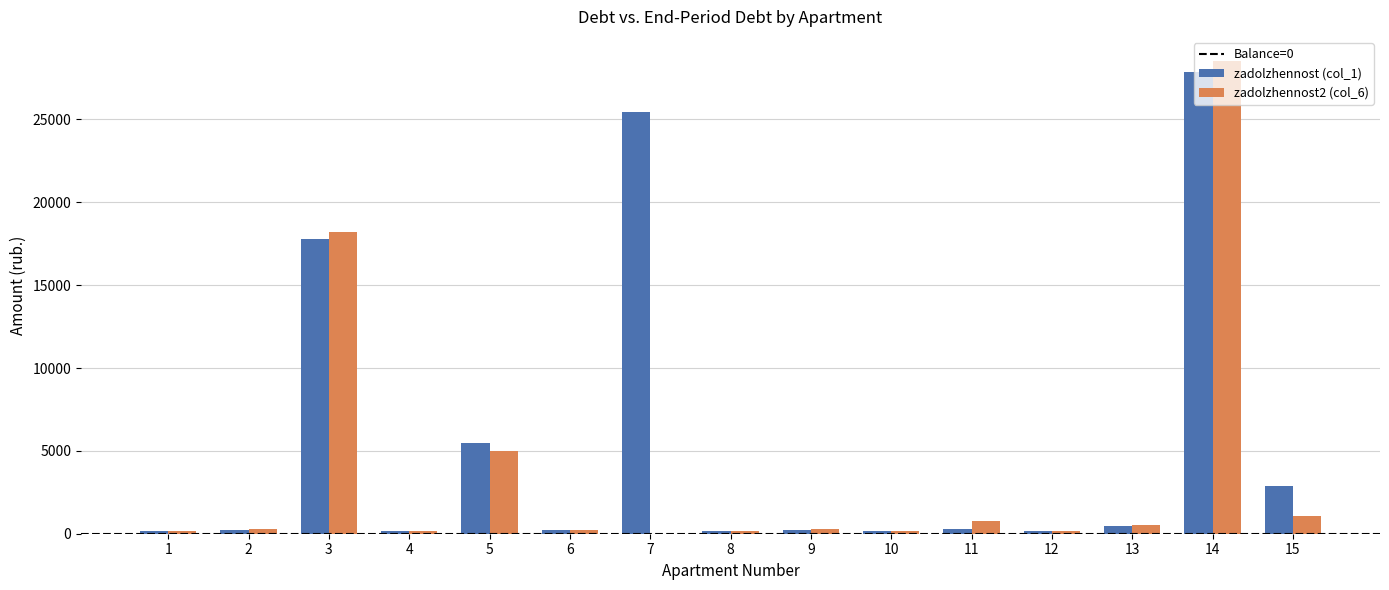

The value of zadolzhennost2 (col_6) at 3 is 29592.3. True or false?

False